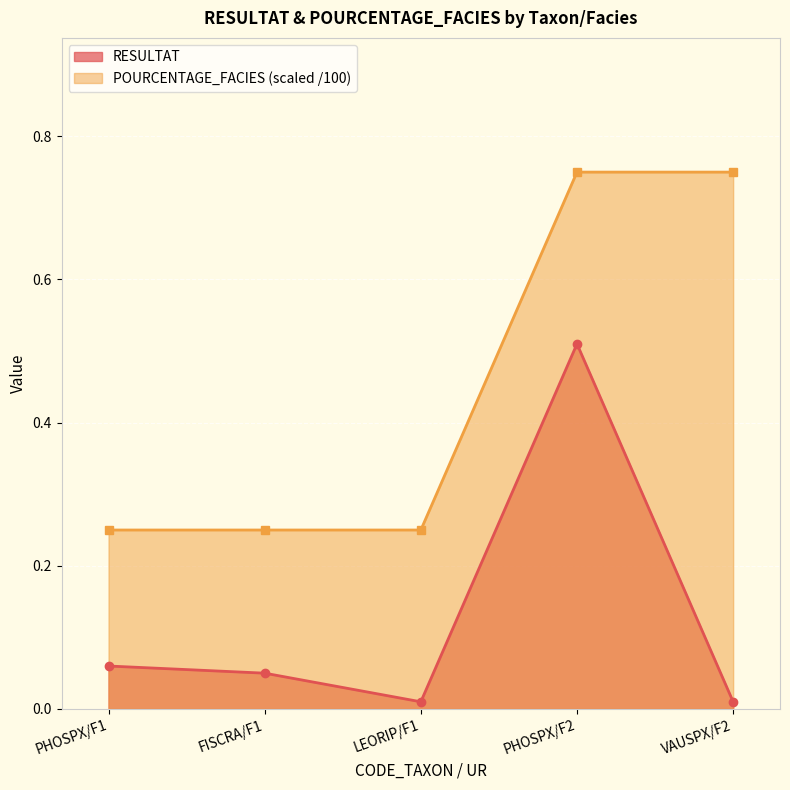

Where is RESULTAT nearest to the value 0?

LEORIP/F1